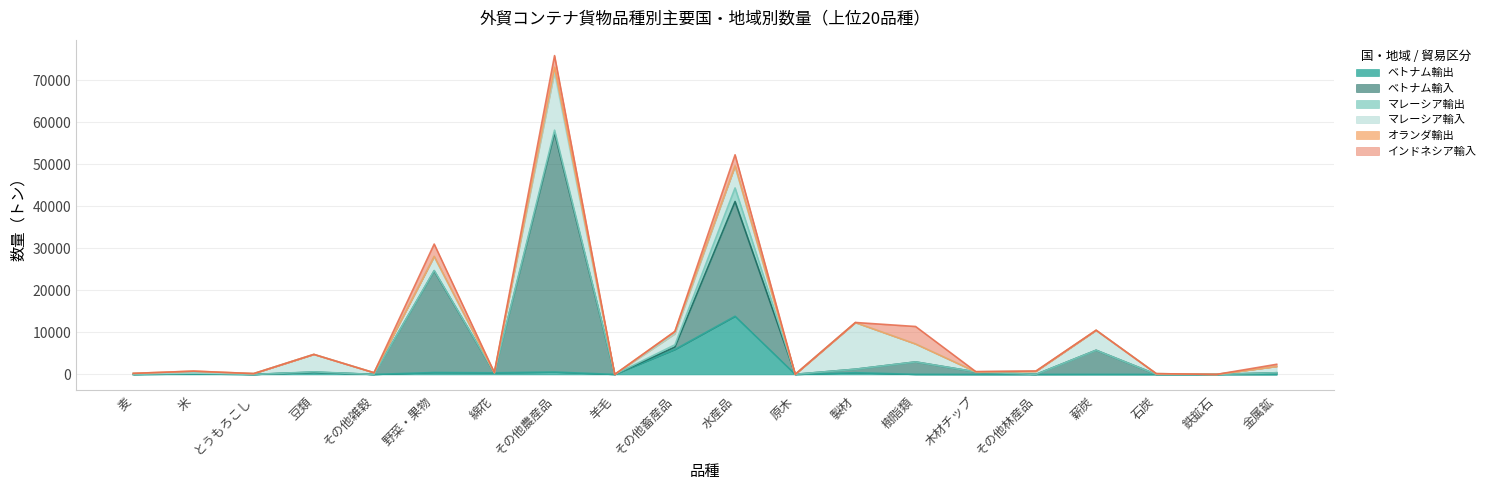

Reading left to right, list all the values displayed in this chart.

ベトナム輸出: 麦=0	米=114	とうもろこし=0	豆類=468	その他雑穀=0	野菜・果物=447	綿花=380	その他農産品=560	羊毛=0	その他畜産品=5926	水産品=13838	原木=0	製材=405	樹脂類=12	木材チップ=0	その他林産品=0	薪炭=5	石炭=0	鉄鉱石=0	金属鉱=0
ベトナム輸入: 麦=0	米=219	とうもろこし=0	豆類=75	その他雑穀=0	野菜・果物=24184	綿花=0	その他農産品=56961	羊毛=0	その他畜産品=573	水産品=27304	原木=25	製材=831	樹脂類=2957	木材チップ=592	その他林産品=0	薪炭=5746	石炭=0	鉄鉱石=0	金属鉱=396
マレーシア輸出: 麦=0	米=0	とうもろこし=0	豆類=63	その他雑穀=0	野菜・果物=103	綿花=0	その他農産品=601	羊毛=0	その他畜産品=547	水産品=3237	原木=0	製材=0	樹脂類=0	木材チップ=0	その他林産品=0	薪炭=0	石炭=0	鉄鉱石=0	金属鉱=0
マレーシア輸入: 麦=247	米=19	とうもろこし=195	豆類=4155	その他雑穀=399	野菜・果物=3307	綿花=45	その他農産品=13782	羊毛=0	その他畜産品=2609	水産品=5167	原木=0	製材=11077	樹脂類=4270	木材チップ=22	その他林産品=727	薪炭=4718	石炭=180	鉄鉱石=0	金属鉱=1496
オランダ輸出: 麦=0	米=429	とうもろこし=0	豆類=0	その他雑穀=0	野菜・果物=50	綿花=0	その他農産品=1184	羊毛=0	その他畜産品=569	水産品=91	原木=2	製材=24	樹脂類=0	木材チップ=0	その他林産品=0	薪炭=45	石炭=0	鉄鉱石=0	金属鉱=0
インドネシア輸入: 麦=0	米=0	とうもろこし=0	豆類=0	その他雑穀=0	野菜・果物=2928	綿花=21	その他農産品=2777	羊毛=0	その他畜産品=0	水産品=2627	原木=0	製材=19	樹脂類=4161	木材チップ=53	その他林産品=80	薪炭=0	石炭=0	鉄鉱石=0	金属鉱=513